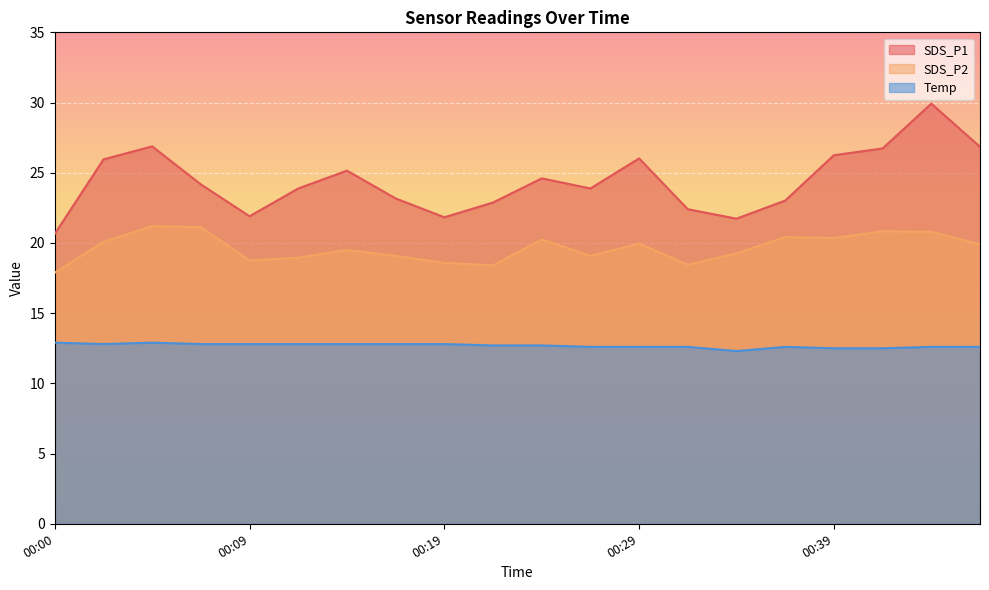

True or false: SDS_P1 and SDS_P2 intersect in this chart.

False